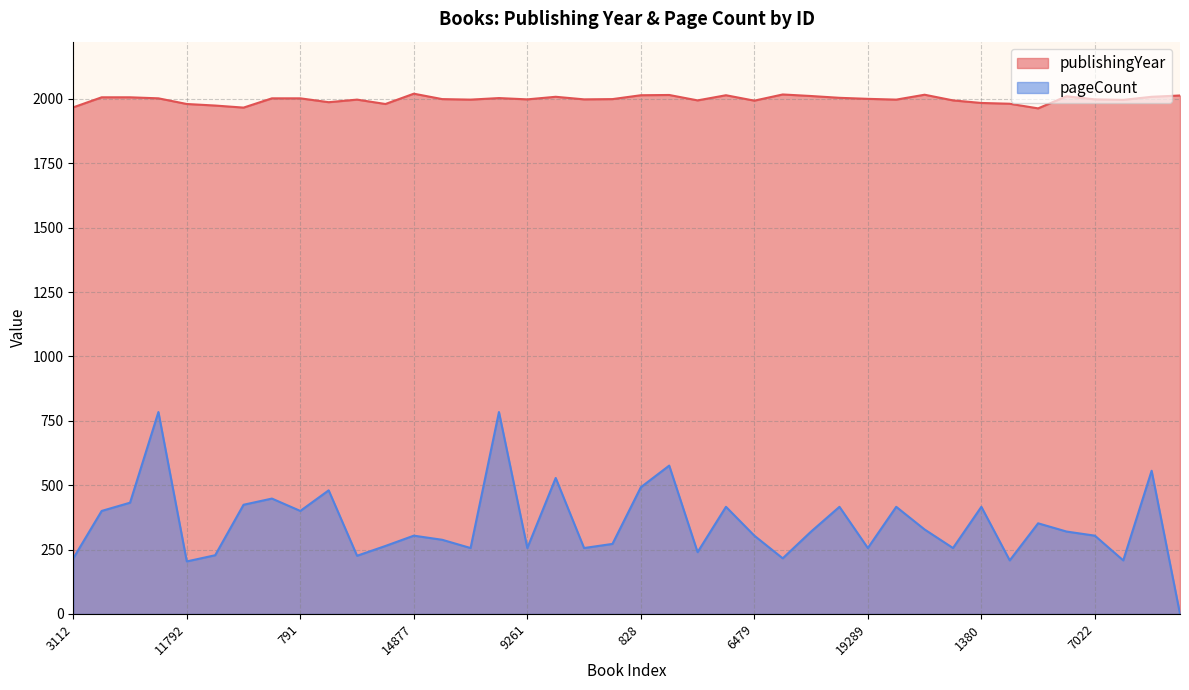

True or false: pageCount and publishingYear intersect in this chart.

False